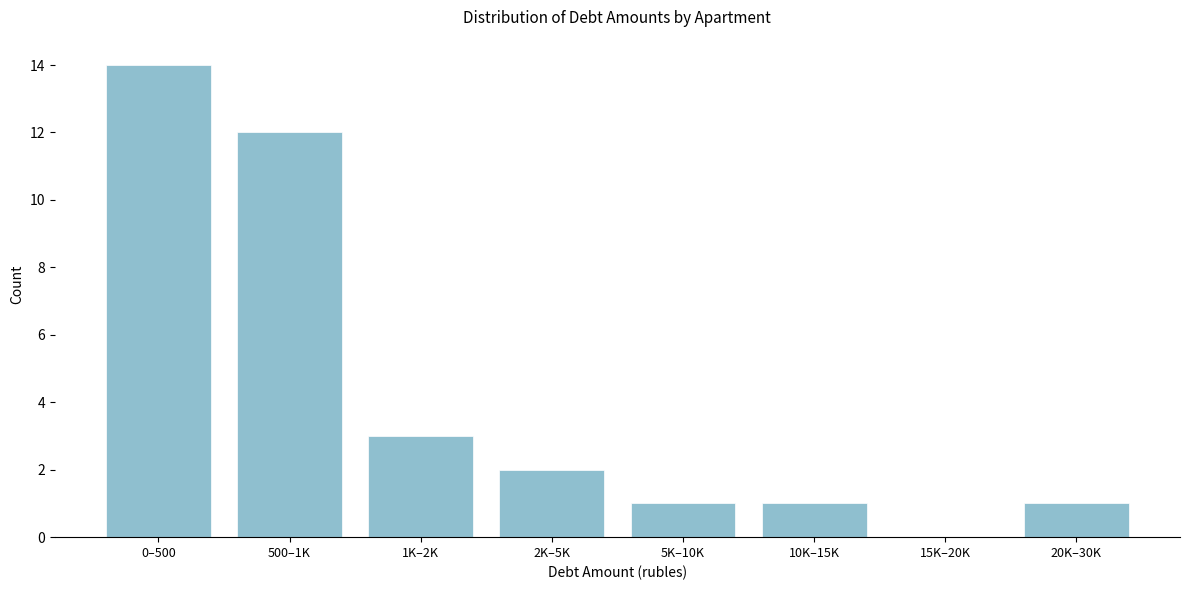

Reading right to left, what are all the values shown in this chart?

20K–30K=1	15K–20K=0	10K–15K=1	5K–10K=1	2K–5K=2	1K–2K=3	500–1K=12	0–500=14